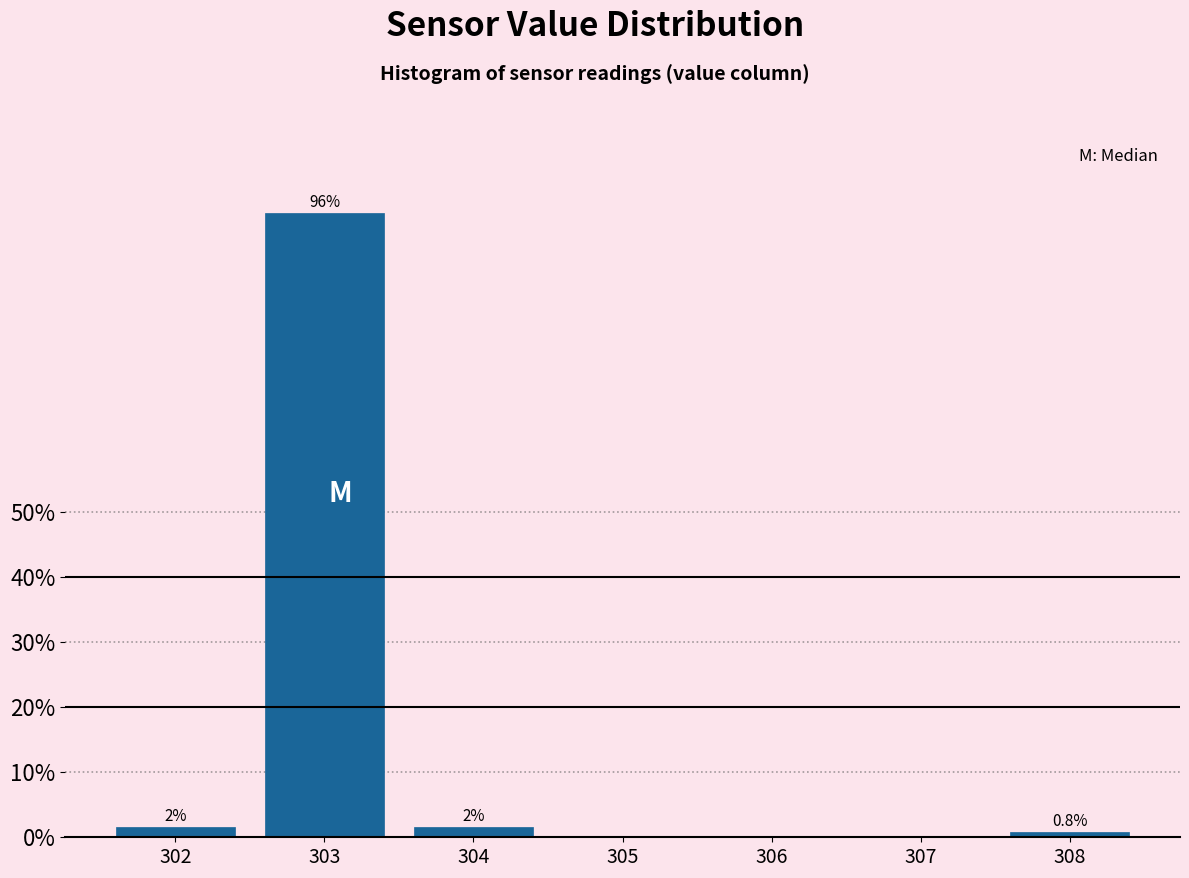

Which has a higher value, 302 or 303?

303